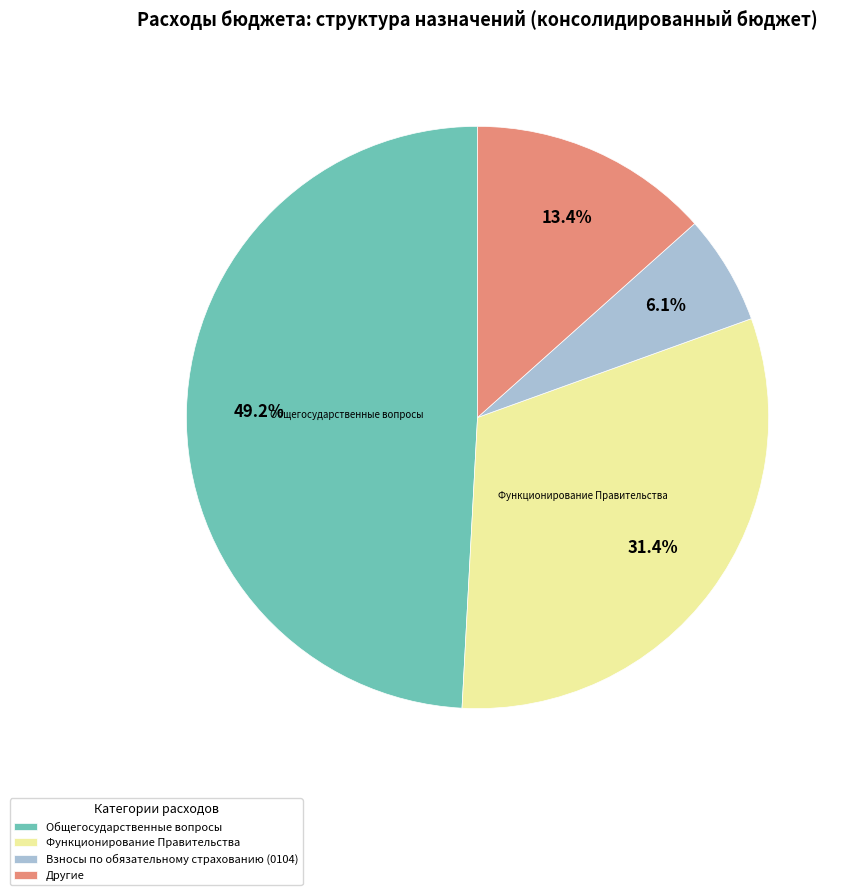

Does Функционирование Правительства account for over 50% of the chart?

No